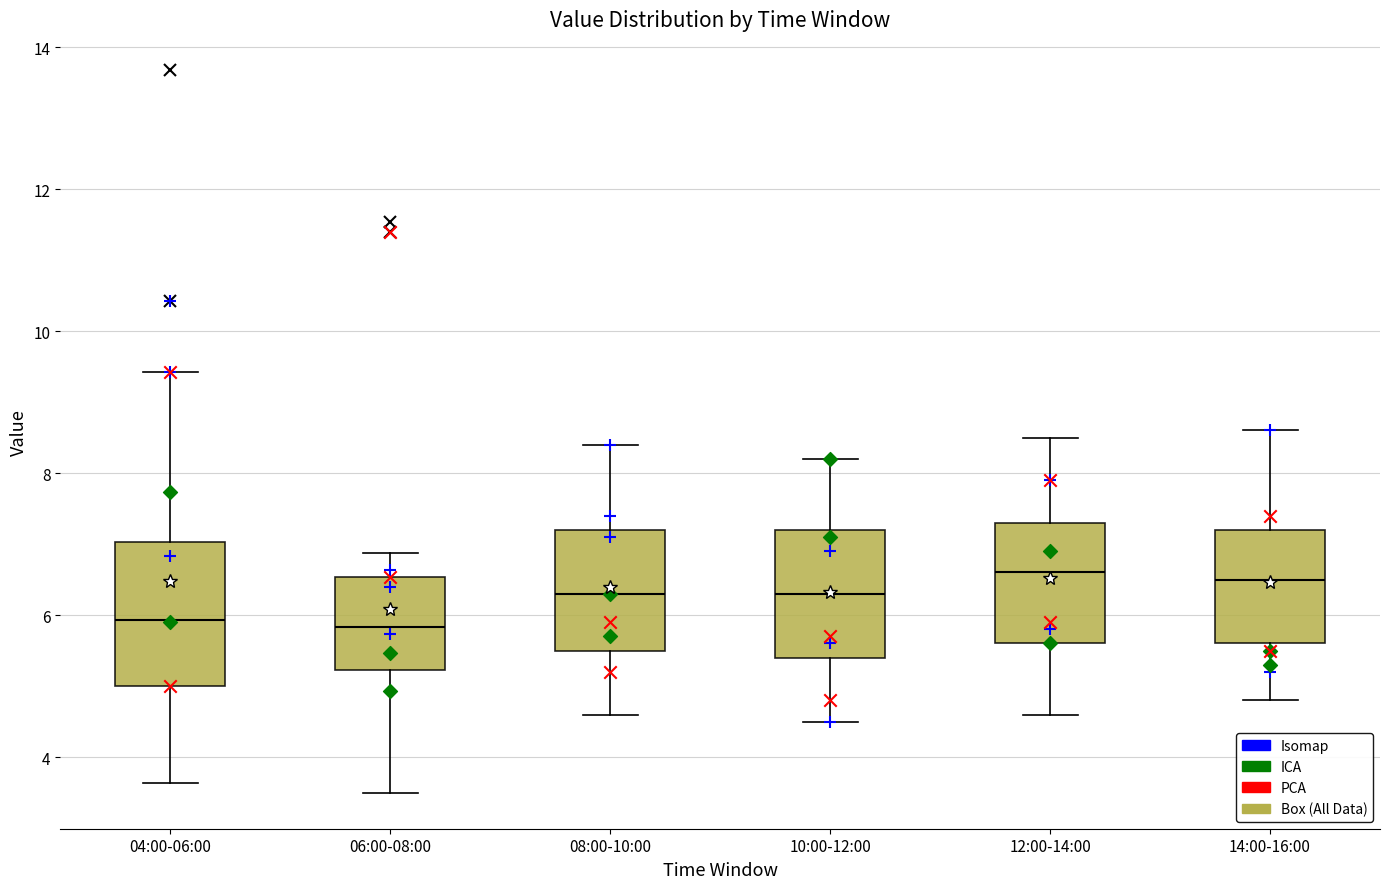

Reading left to right, transcribe this box plot: for each box, give where its median line is, the range the box spans, and where its two whiskers end, as read against the y-axis. The values are not printed on the chart, so give them approximately, as read against the axis.

04:00-06:00: median 6.0, box 5.0 to 7.0, whiskers 3.6 to 9.4
06:00-08:00: median 5.8, box 5.2 to 6.6, whiskers 3.6 to 6.8
08:00-10:00: median 6.4, box 5.6 to 7.2, whiskers 4.6 to 8.4
10:00-12:00: median 6.4, box 5.4 to 7.2, whiskers 4.6 to 8.2
12:00-14:00: median 6.6, box 5.6 to 7.4, whiskers 4.6 to 8.6
14:00-16:00: median 6.6, box 5.6 to 7.2, whiskers 4.8 to 8.6